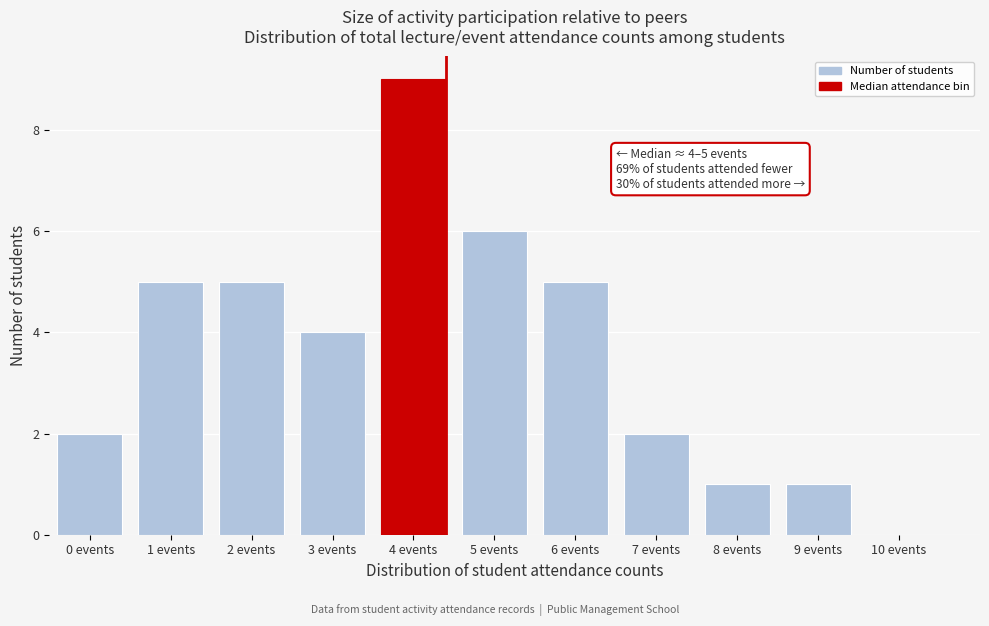

Reading right to left, transcribe all the data shown in this chart.

10 events=0	9 events=1	8 events=1	7 events=2	6 events=5	5 events=6	4 events=9	3 events=4	2 events=5	1 events=5	0 events=2